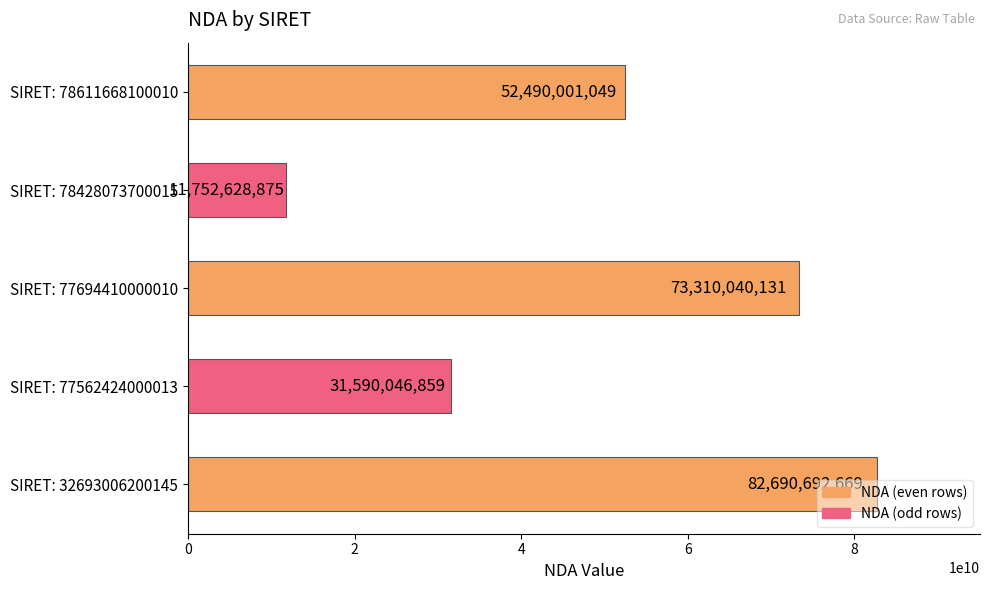

The chart shows a value of 36413641321 at SIRET: 32693006200145. True or false?

False